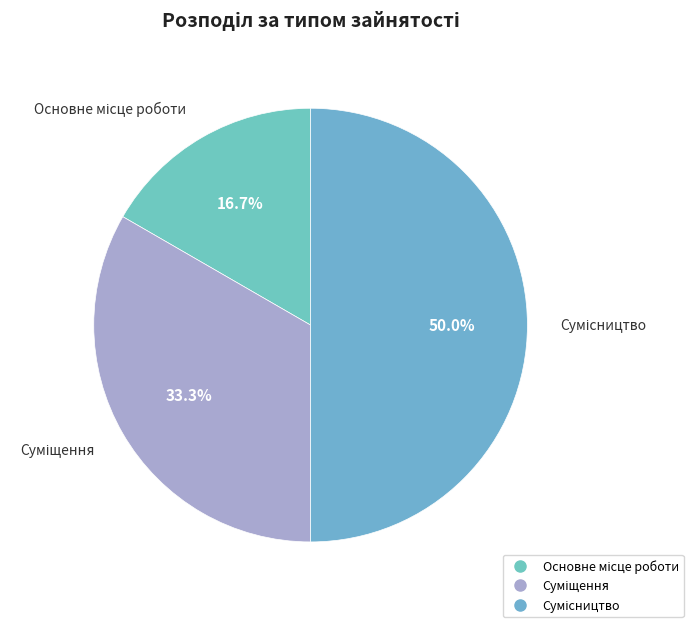

Is it true that Суміщення is 46% of the pie?

False